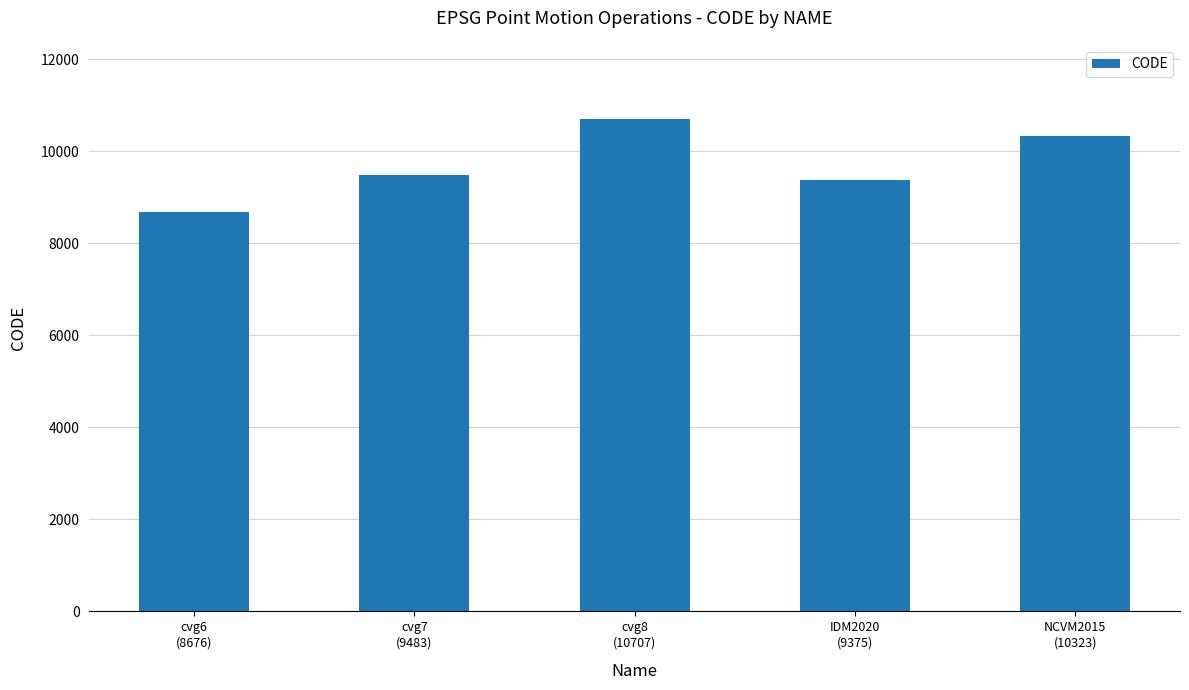

What is the change in value from cvg6
(8676) to IDM2020
(9375)?

+699